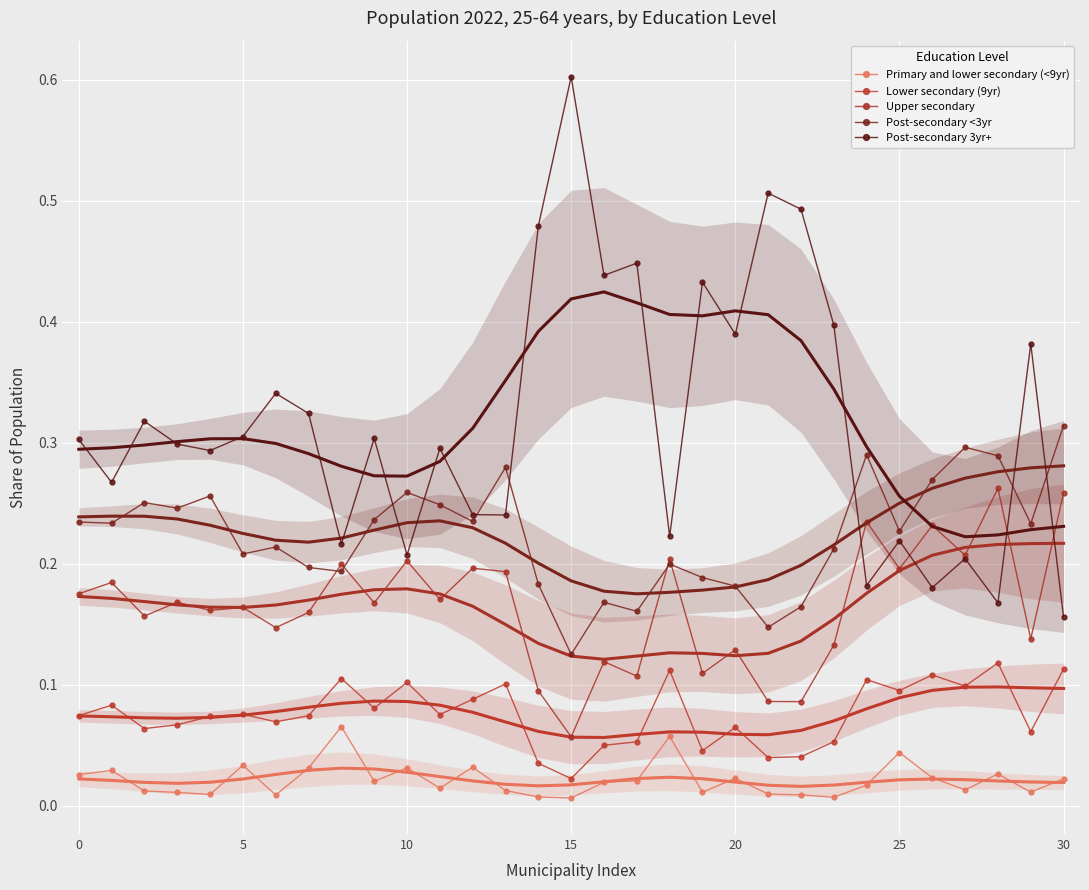

Where is Post-secondary 3yr+ nearest to the value 0?

30